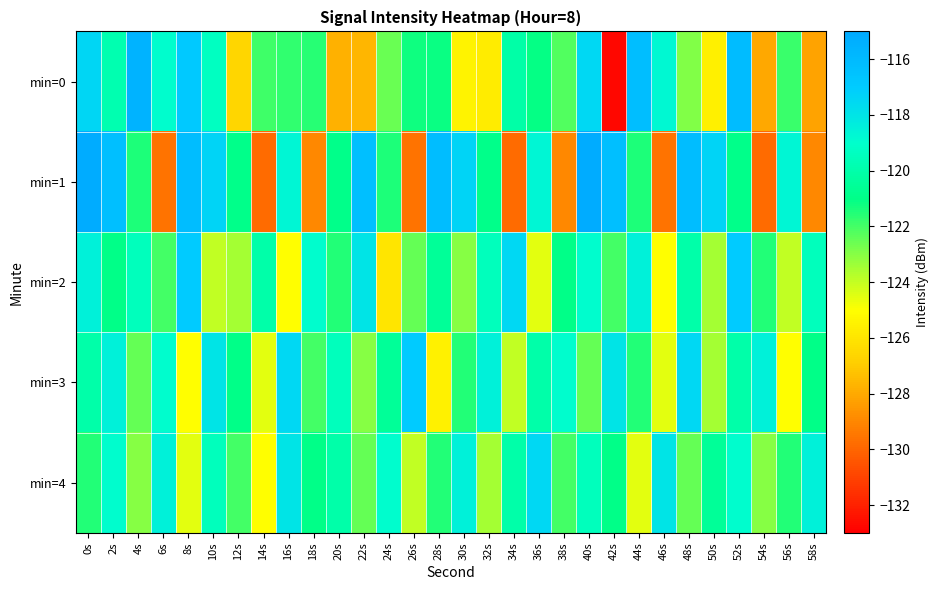

What is the maximum value shown in the chart?

-115.2